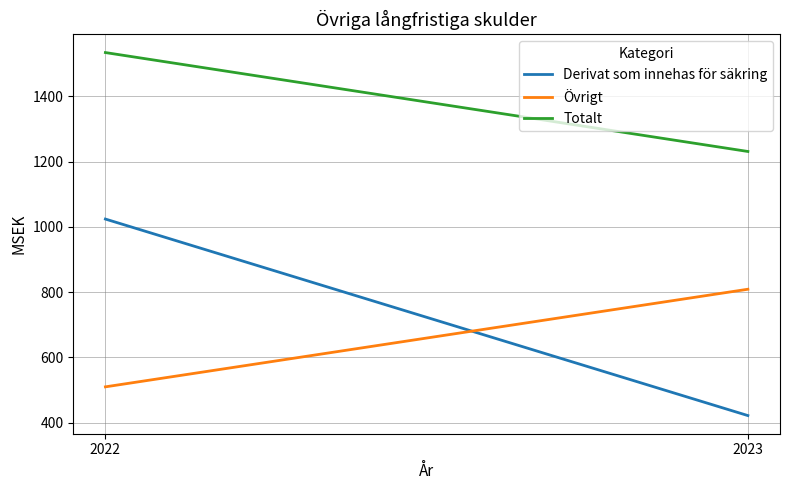

True or false: Derivat som innehas för säkring has a value of 247 at 2023.

False